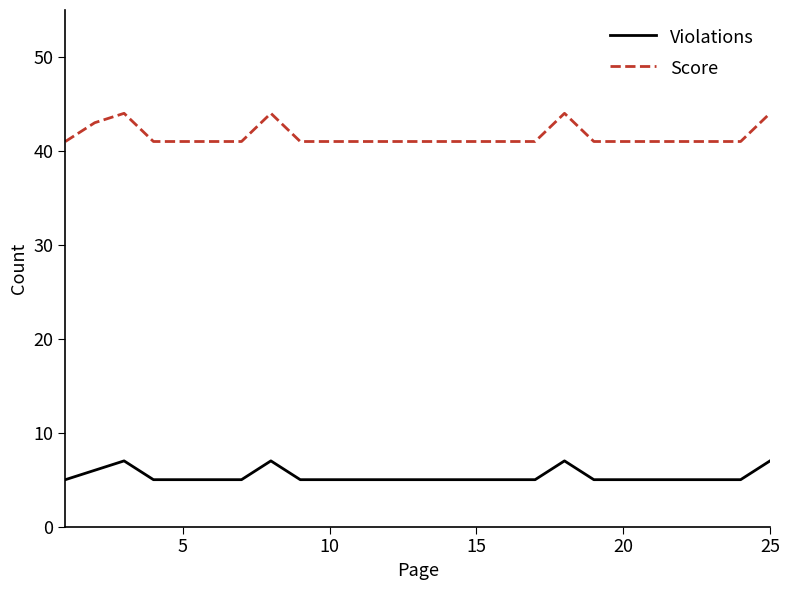

True or false: Violations and Score cross at least once.

False